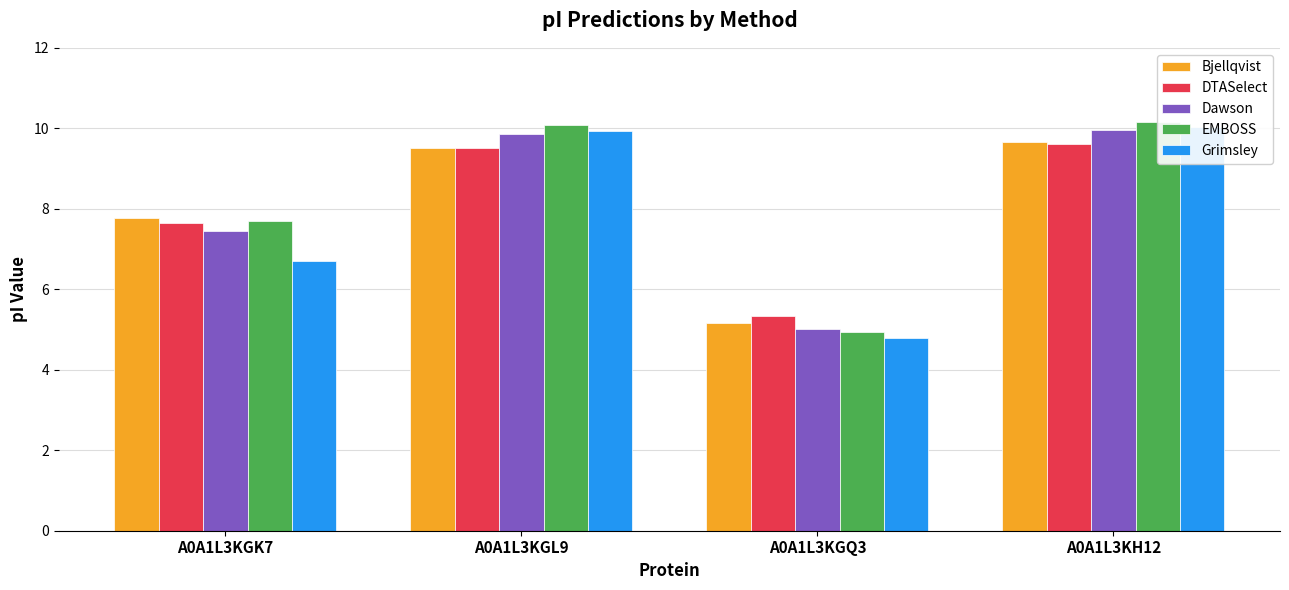

What is the difference between the maximum and minimum values in the Dawson series?

5.0